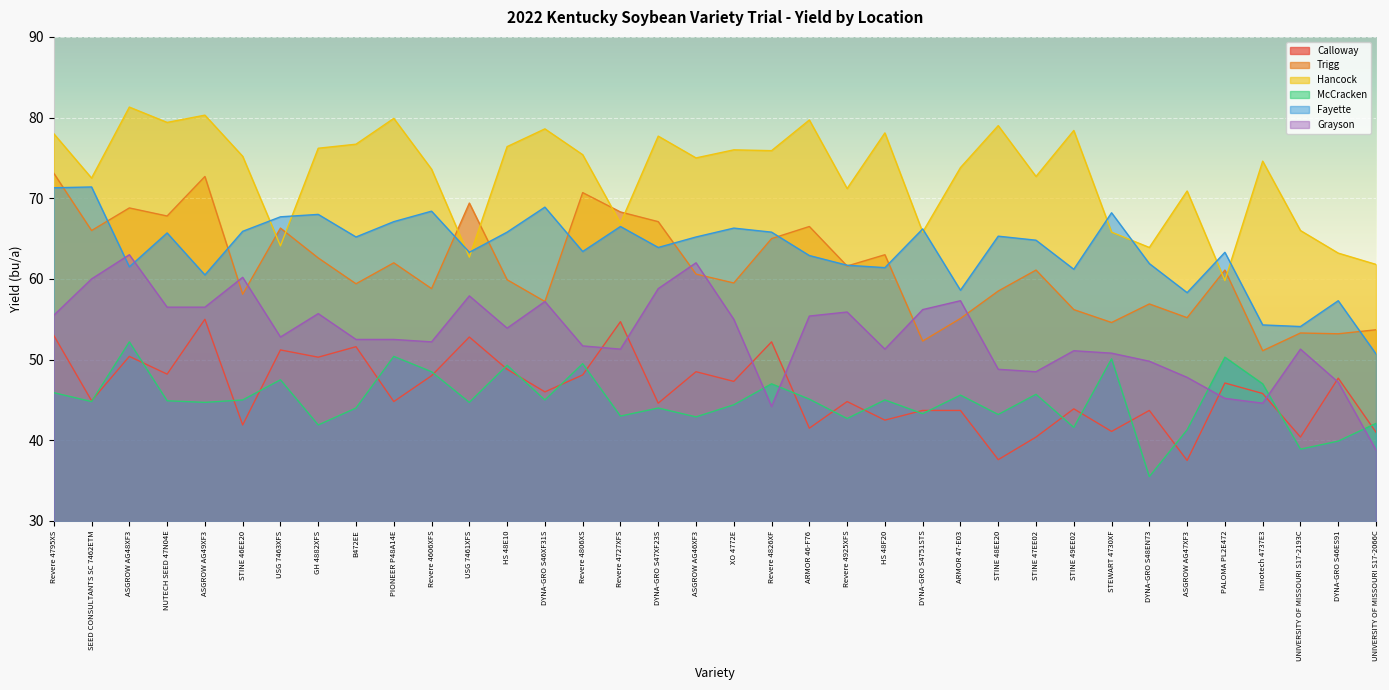

Is it true that Fayette equals 58.3 at ASGROW AG47XF3?

True